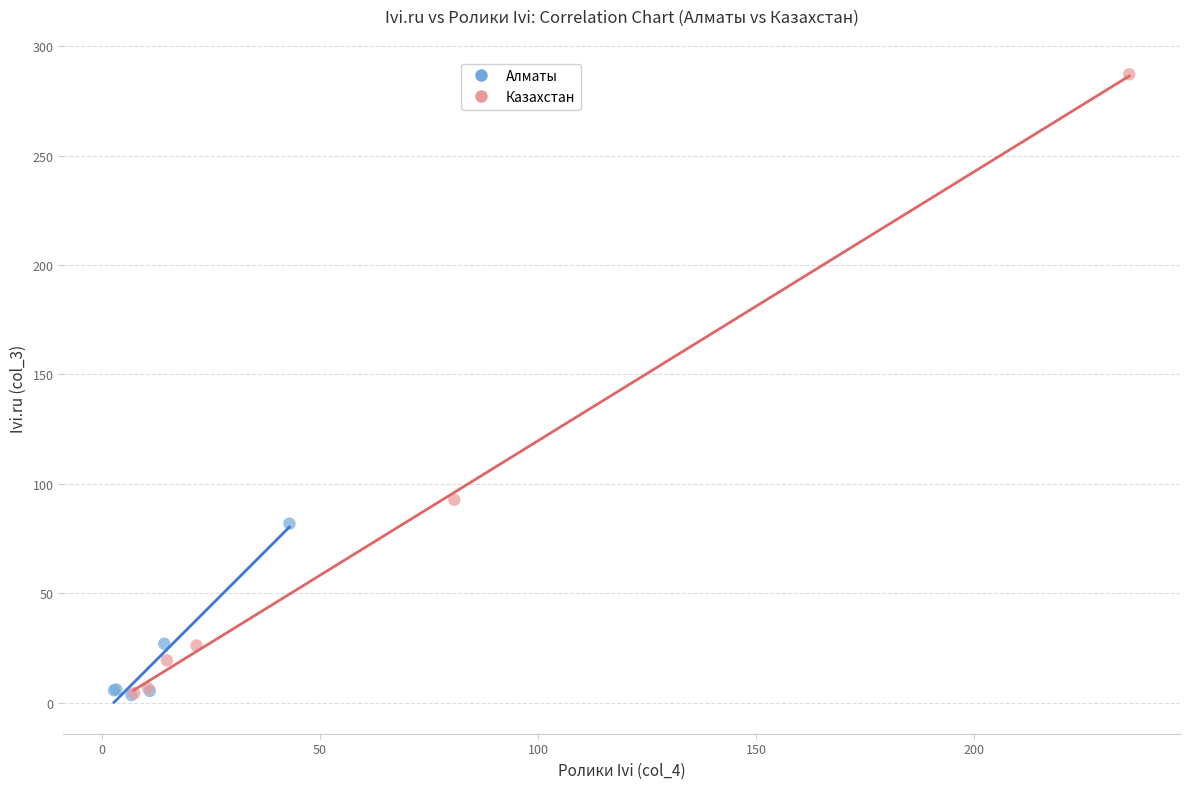

Which series has the largest Y range (max minus min)?

Казахстан